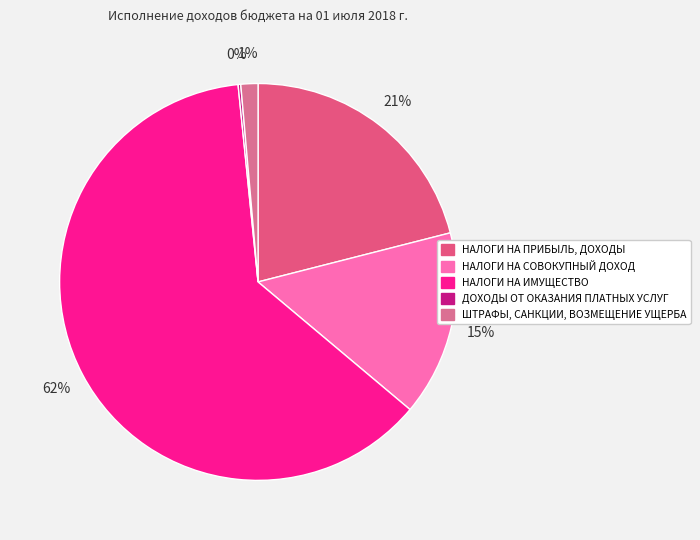

Which category has the biggest portion of the pie?

НАЛОГИ НА ИМУЩЕСТВО